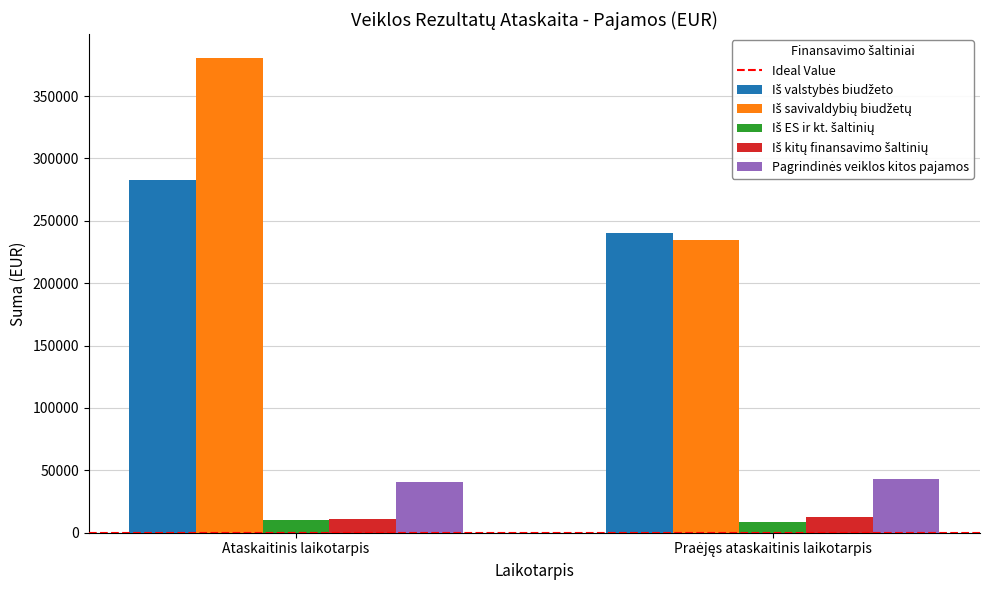

Which category has the highest value across all series?

Ataskaitinis laikotarpis